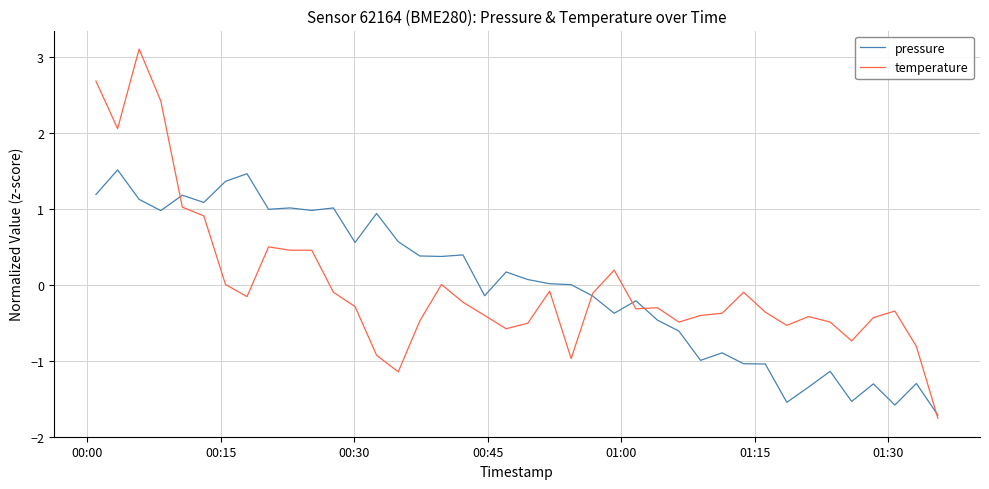

True or false: temperature has more than 2 interior local peaks.

True